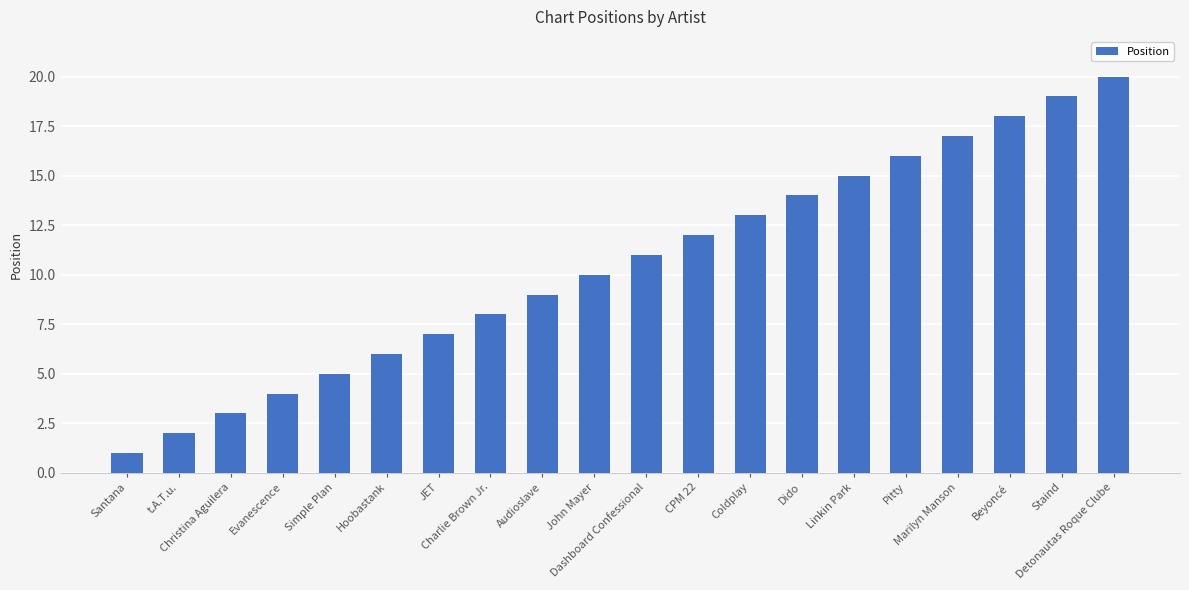

Reading right to left, what are all the values shown in this chart?

20	19	18	17	16	15	14	13	12	11	10	9	8	7	6	5	4	3	2	1